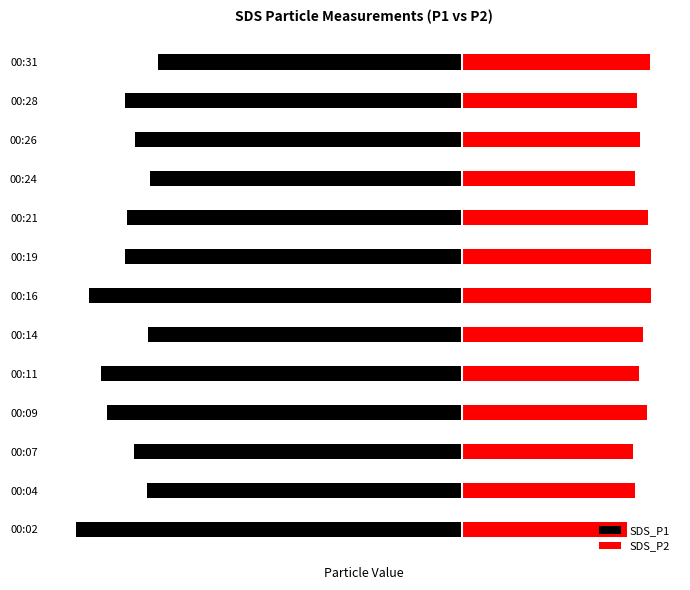

How many data points in SDS_P2 are less than 9?

1